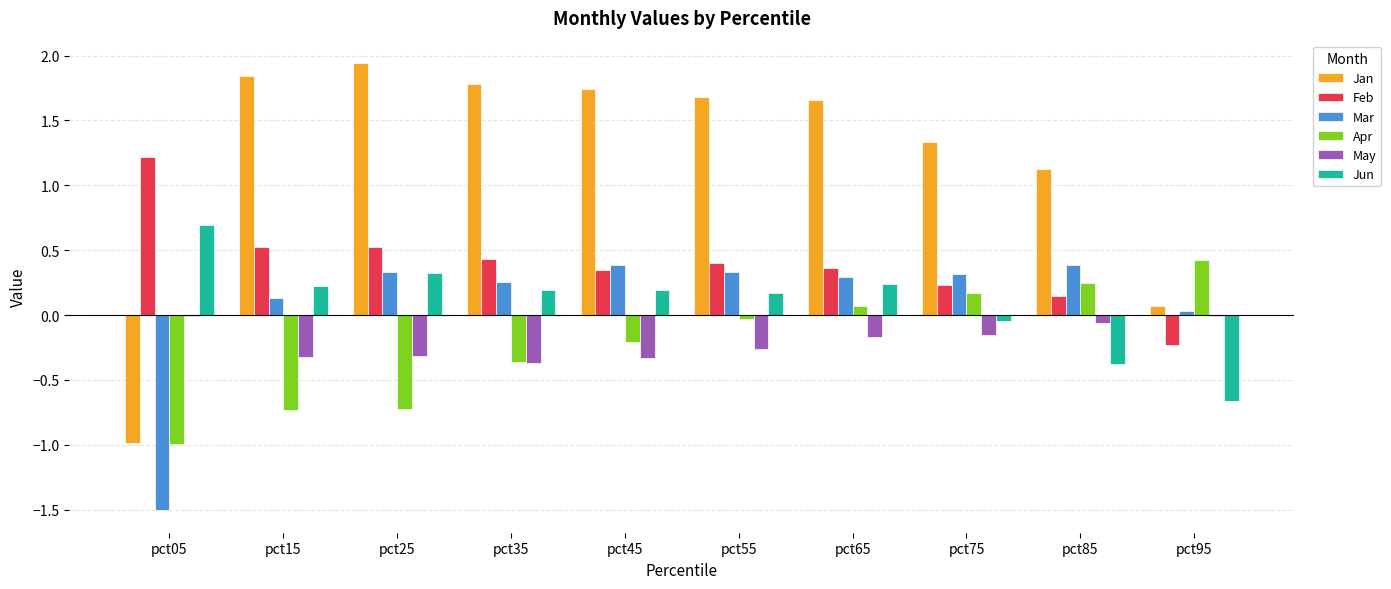

What are all the series names shown in the legend?

Jan, Feb, Mar, Apr, May, Jun